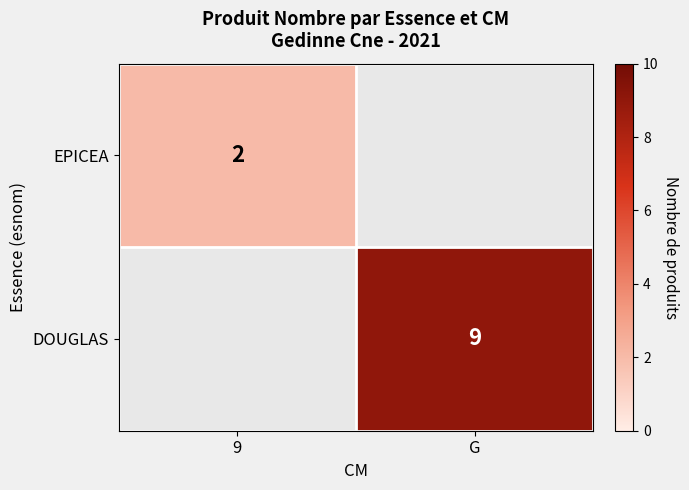

The EPICEA series shows 2 at 9. True or false?

True